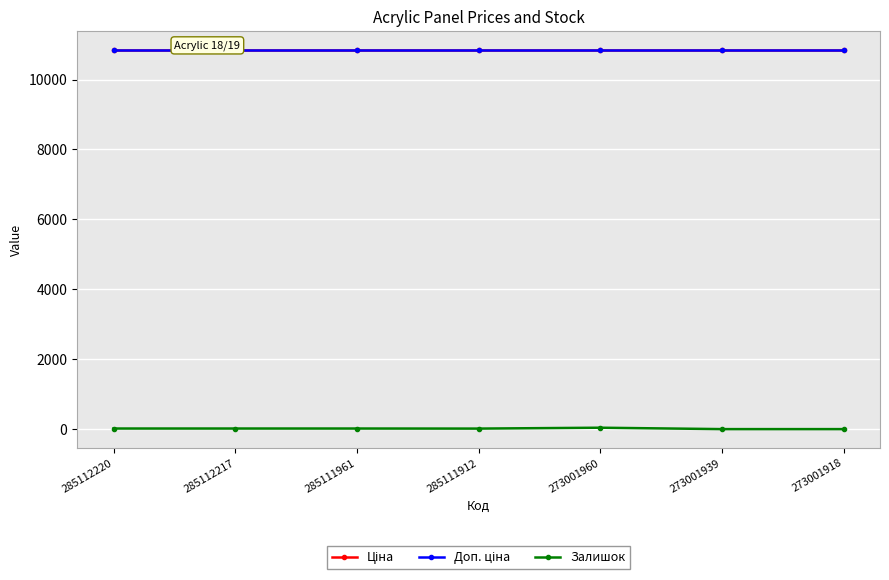

Is the value of Ціна at 285112217 greater than the value of Доп. ціна at 285111961?

No